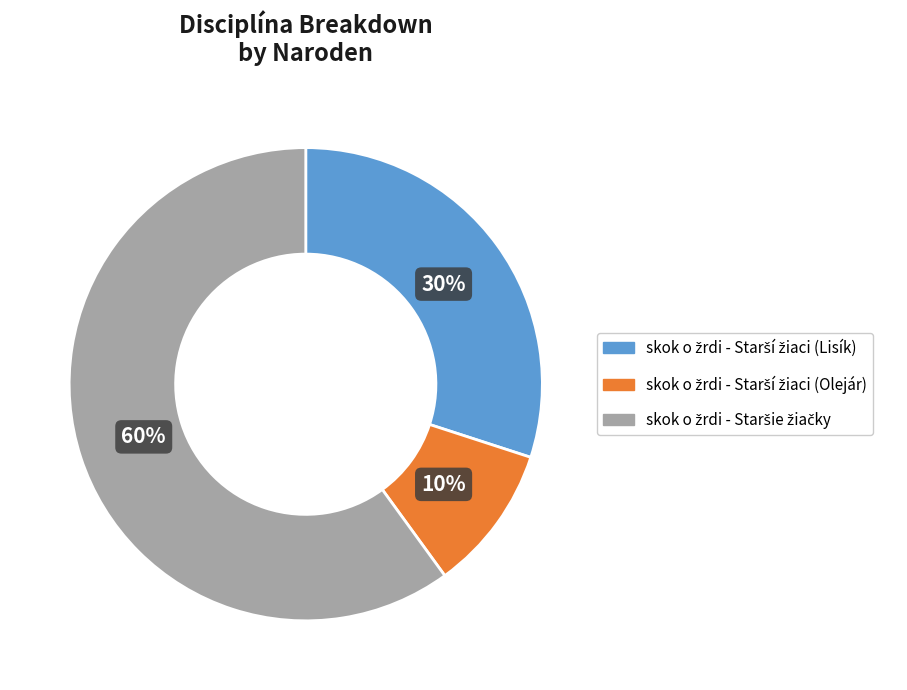

To the nearest percent, what is the difference between the largest and smallest slice percentages?

50%